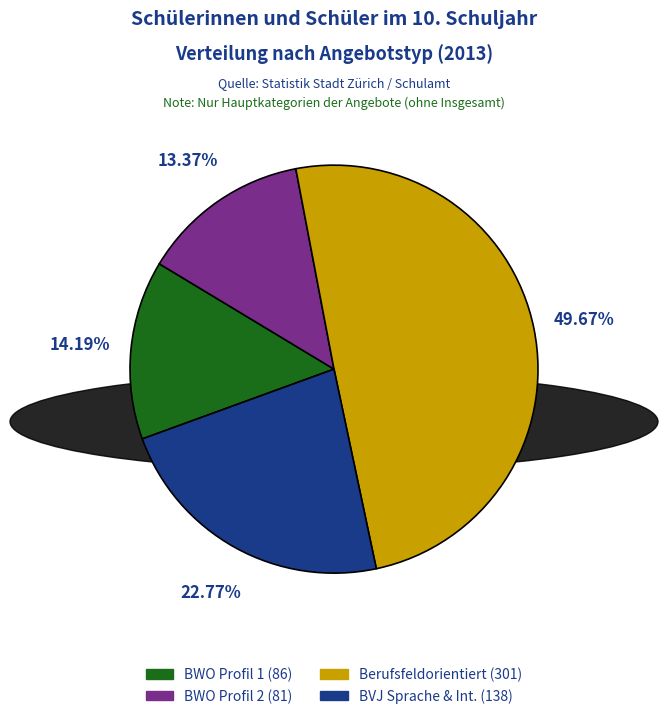

Does any single category account for the majority?

No